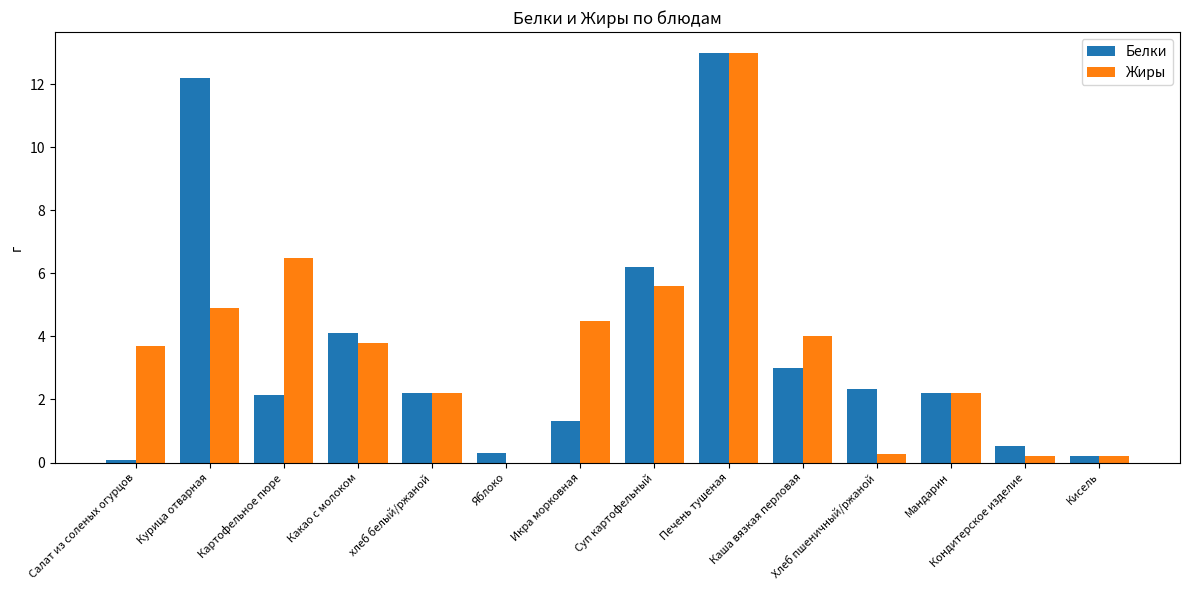

What is the sum of the Жиры values at Печень тушеная and Курица отварная?

17.9